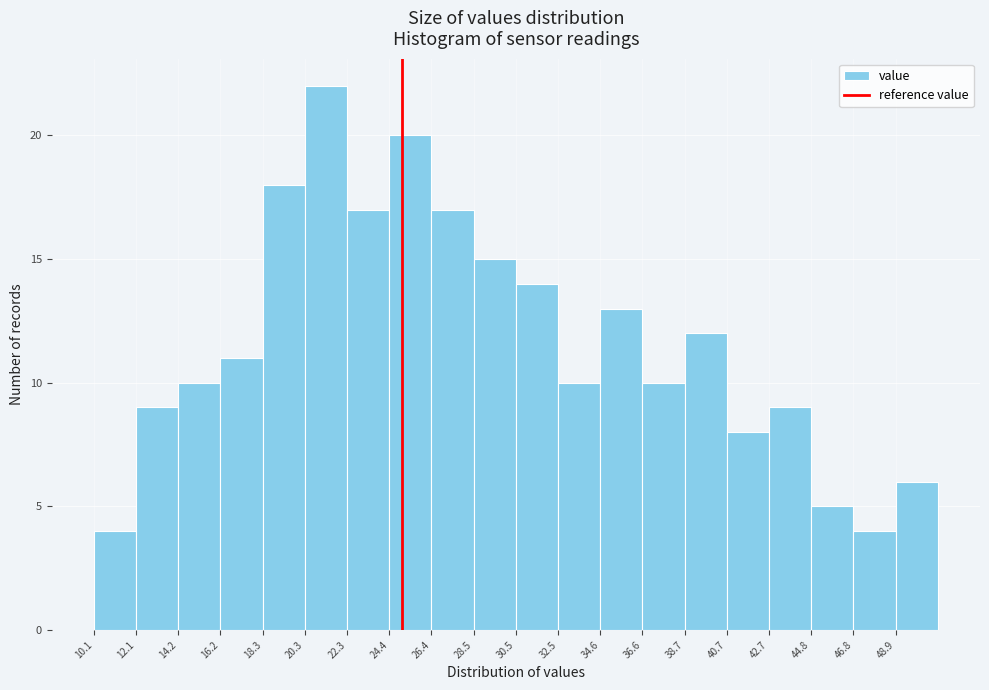

Reading left to right, list every bar in this chart as the range it spans on the x-axis followed by its height. Neither the bar edges nor the heights are printed on the chart, so give them approximately, as read against the axes.

10.0 to 12.0: 4
12.0 to 14.0: 9
14.0 to 16.0: 10
16.0 to 18.5: 11
18.5 to 20.5: 18
20.5 to 22.5: 22
22.5 to 24.5: 17
24.5 to 26.5: 20
26.5 to 28.5: 17
28.5 to 30.5: 15
30.5 to 32.5: 14
32.5 to 34.5: 10
34.5 to 36.5: 13
36.5 to 38.5: 10
38.5 to 40.5: 12
40.5 to 42.5: 8
42.5 to 45.0: 9
45.0 to 47.0: 5
47.0 to 49.0: 4
49.0 to 51.0: 6